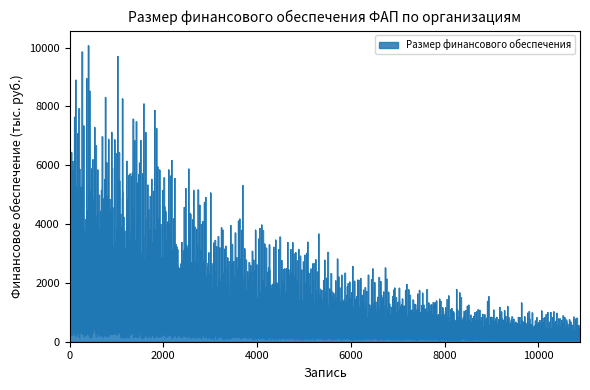

True or false: the data has more than 2 interior local peaks.

True